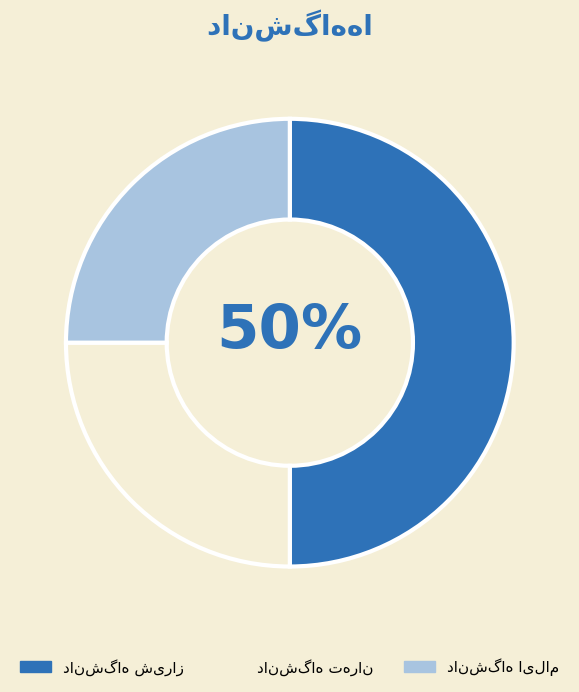

To the nearest percent, what is the average slice percentage?

33%